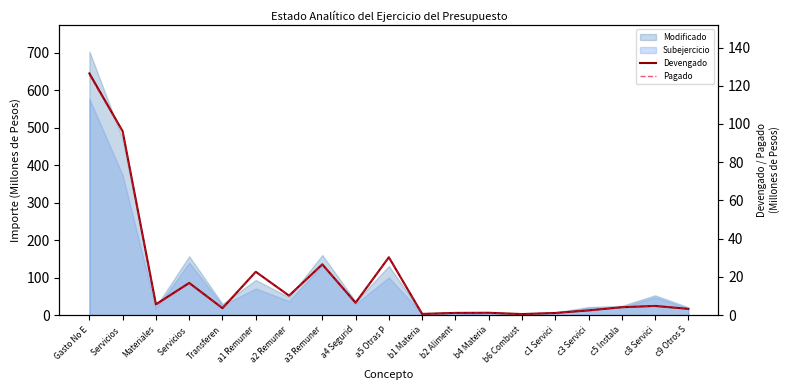

Count the number of categories in the chart.

19